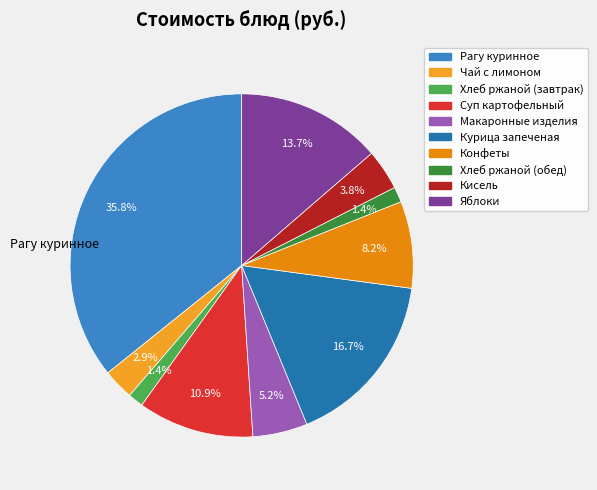

To the nearest percent, what is the combined percentage of Курица запеченая and Чай с лимоном?

20%